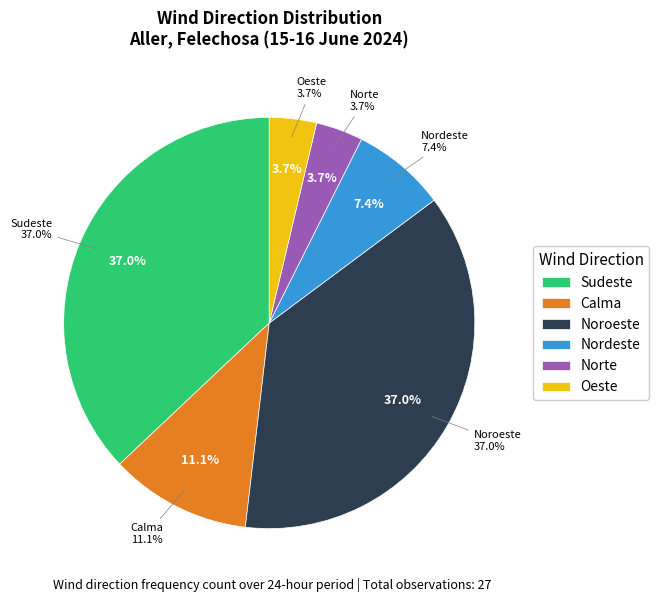

The Sudeste slice represents 44% of the pie. True or false?

False